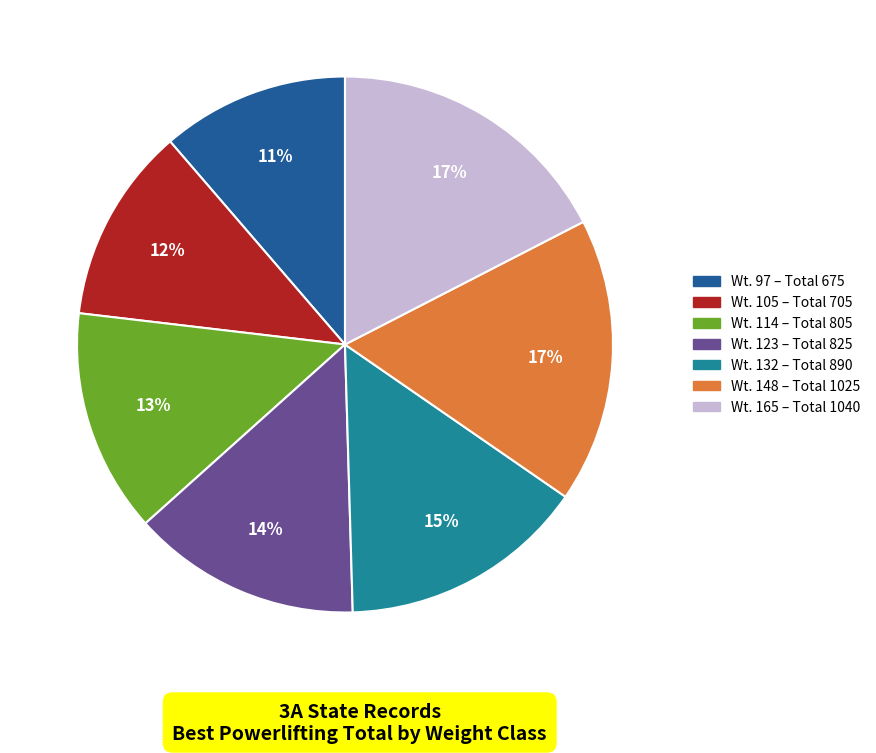

Does any single category account for the majority?

No